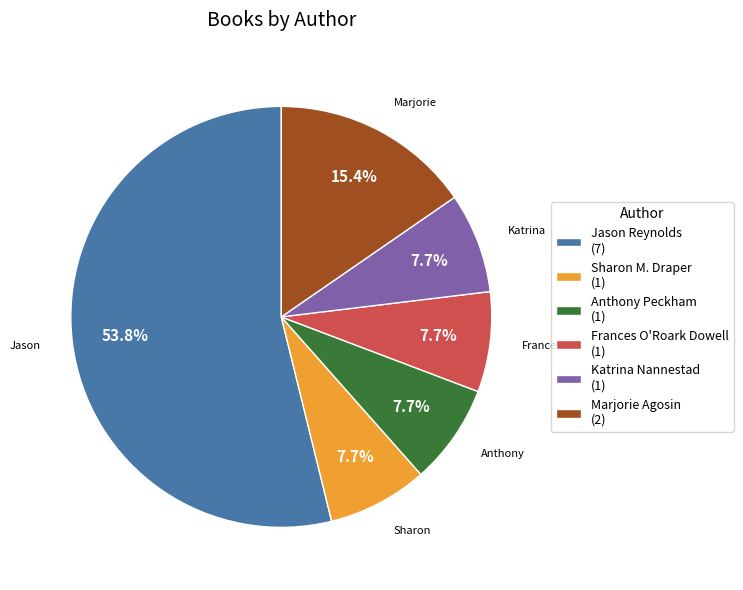

Which slice is the largest?

Jason Reynolds (7)